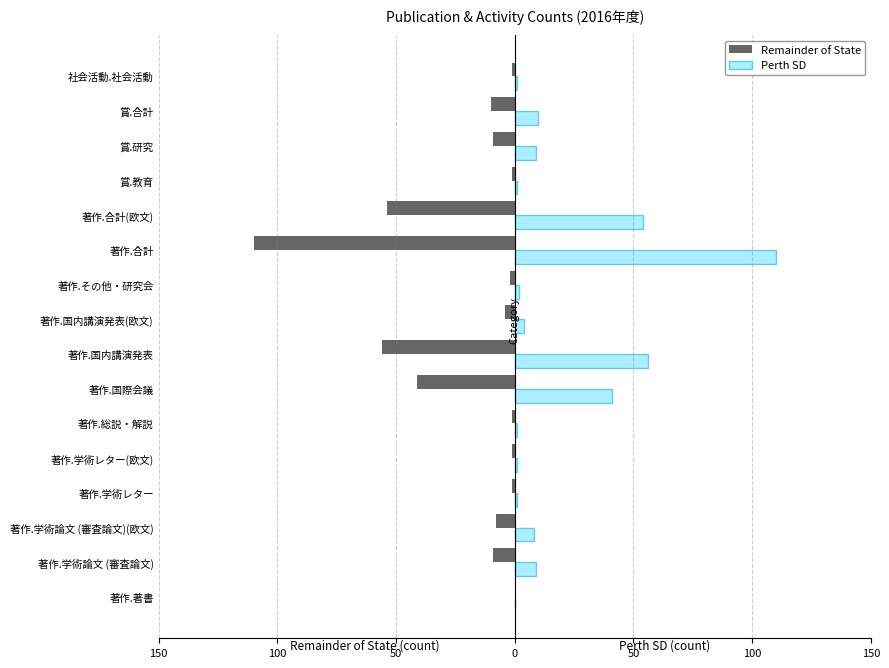

What are all the series names shown in the legend?

Remainder of State, Perth SD